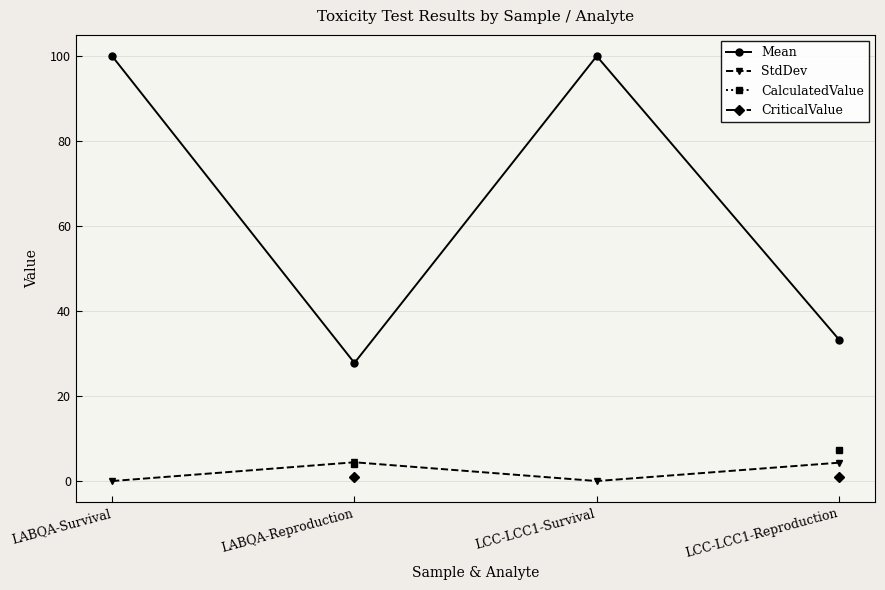

Which series has the widest spread of values?

Mean